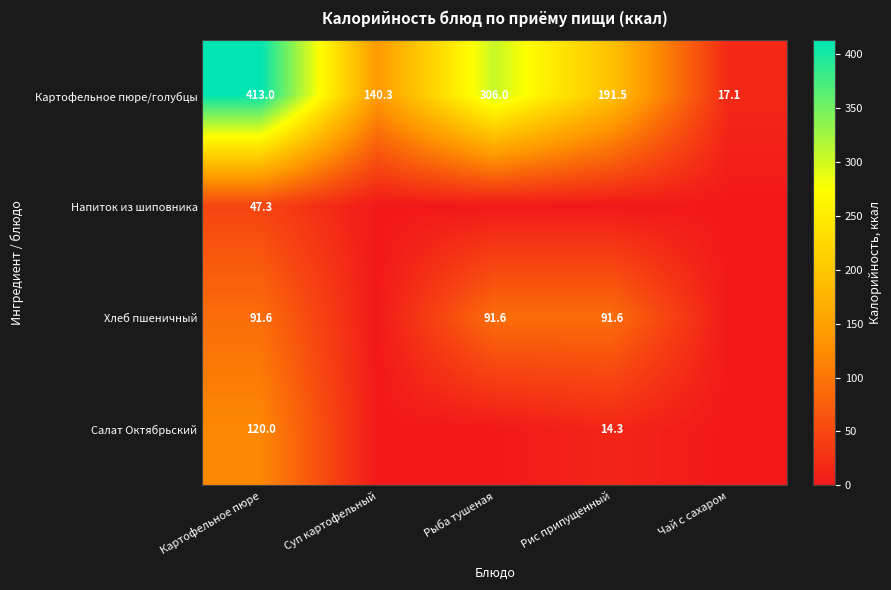

At which label does Картофельное пюре/голубцы first exceed 191?

Картофельное пюре